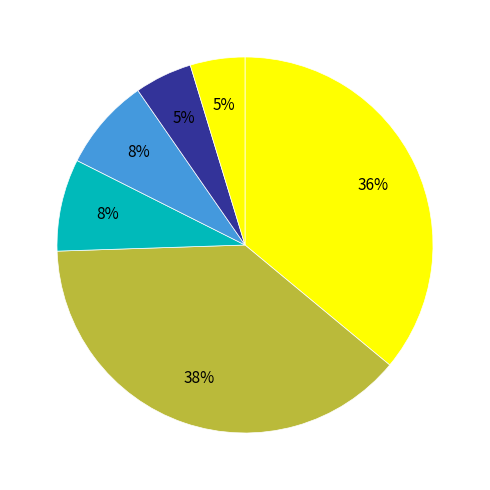

To the nearest percent, what is the difference between the largest and smallest slice percentages?

34%